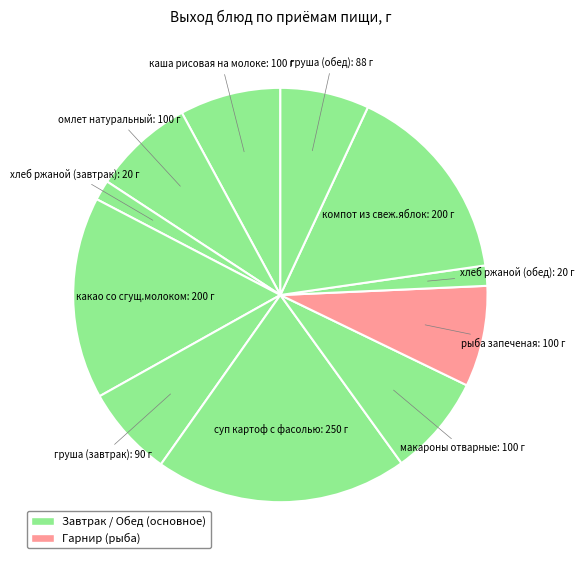

How many segments does this pie chart have?

11